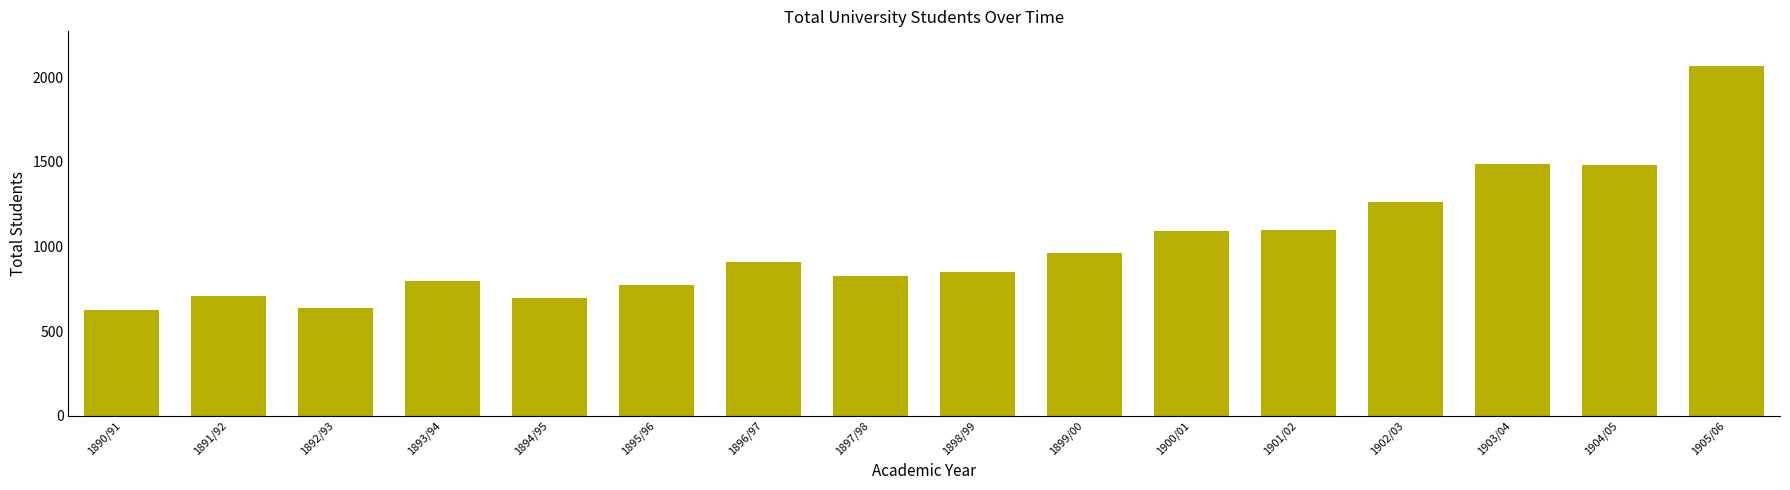

What is the change in value from 1891/92 to 1903/04?

+777